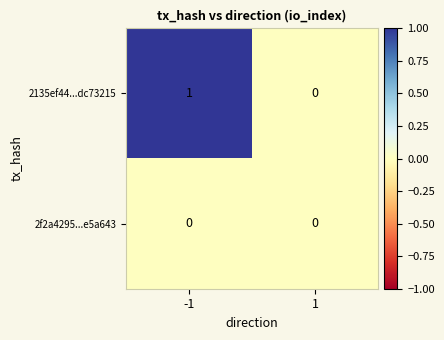

Between -1 and 1, which series saw the biggest shift?

2135ef44...dc73215